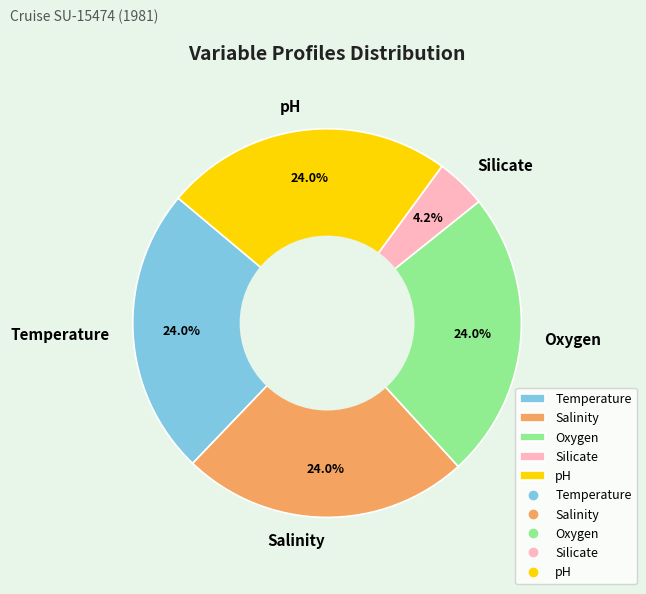

Count the number of slices in the pie.

5